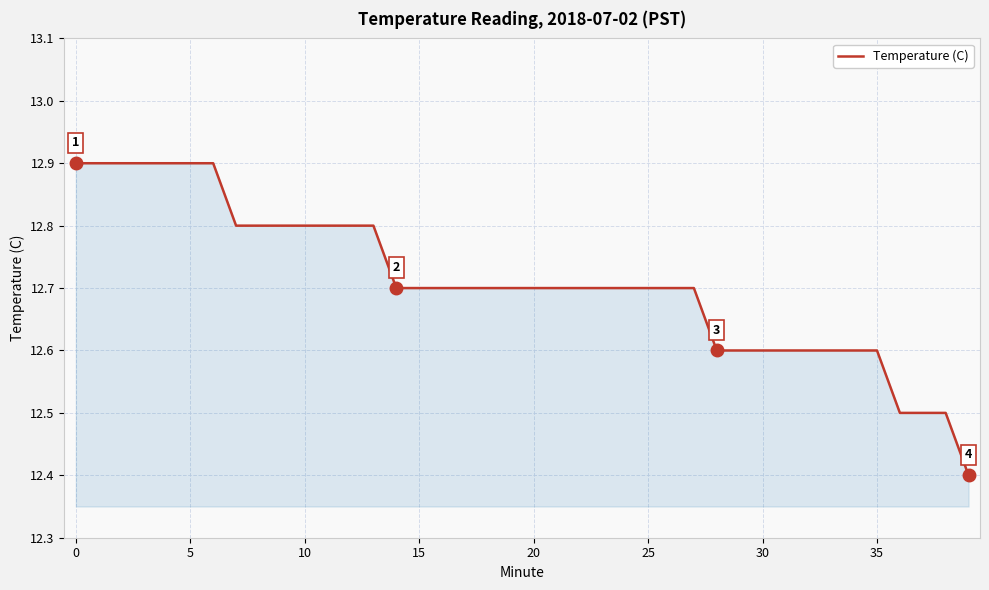

Count the number of data series in this chart.

1